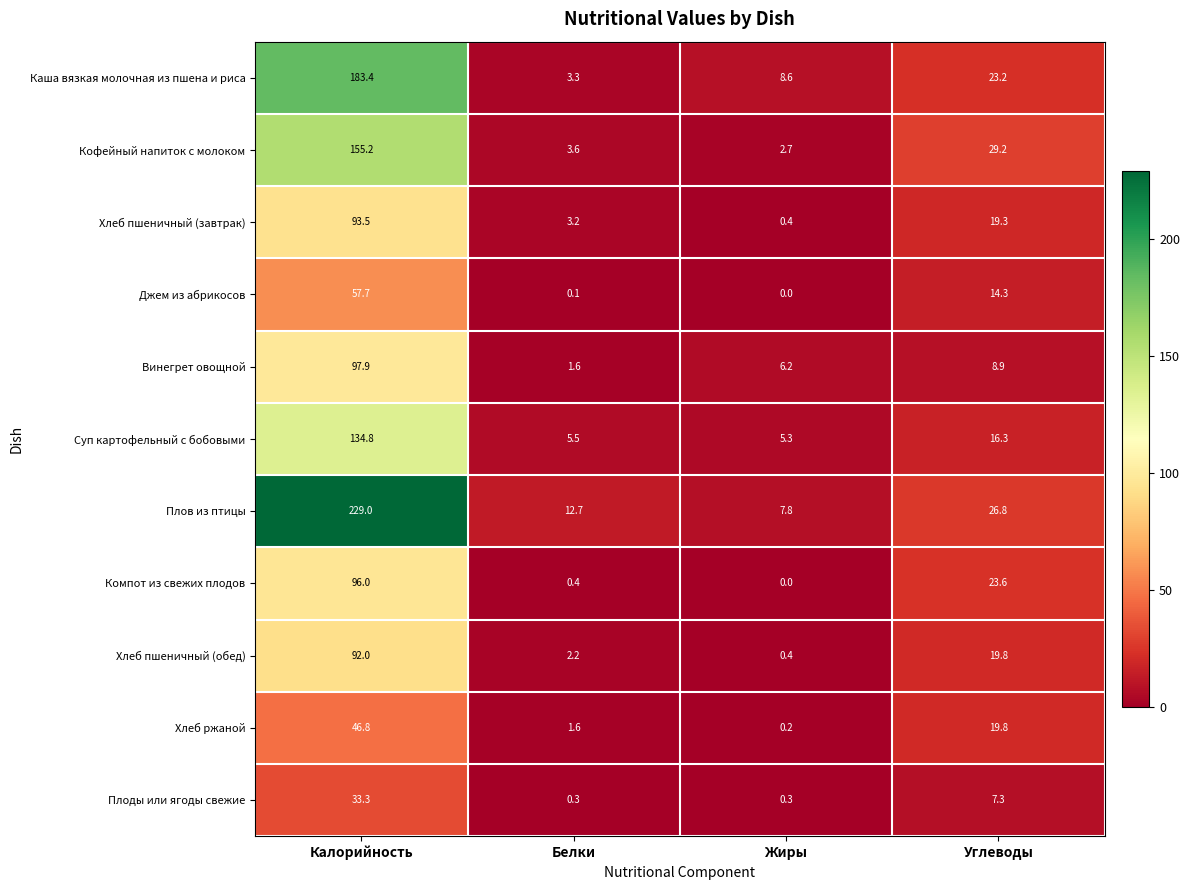

What is the spread (max minus min) of values at Жиры?

8.6